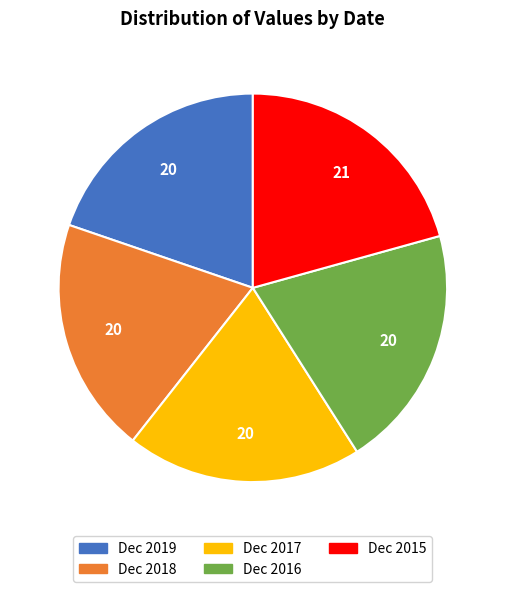

Is it true that Dec 2016 is 20% of the pie?

True